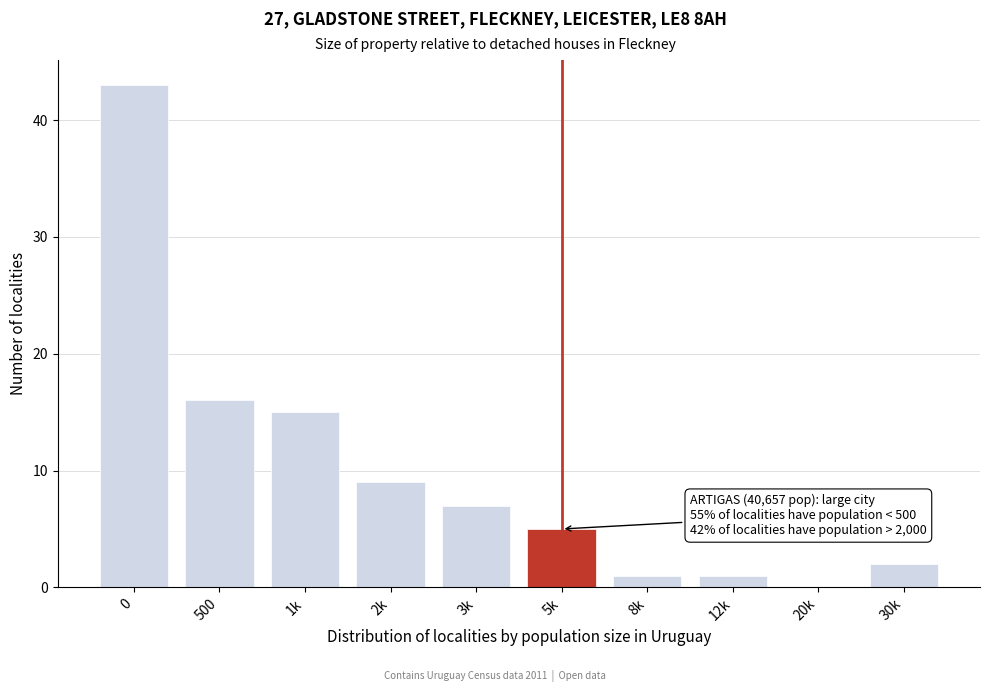

Reading left to right, what are all the values shown in this chart?

0=43	500=16	1k=15	2k=9	3k=7	5k=5	8k=1	12k=1	20k=0	30k=2